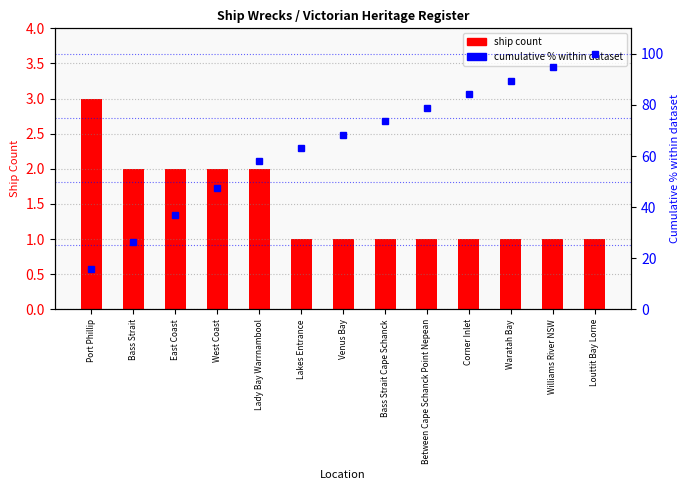

Which series has the widest spread of values?

Cumulative % of ships